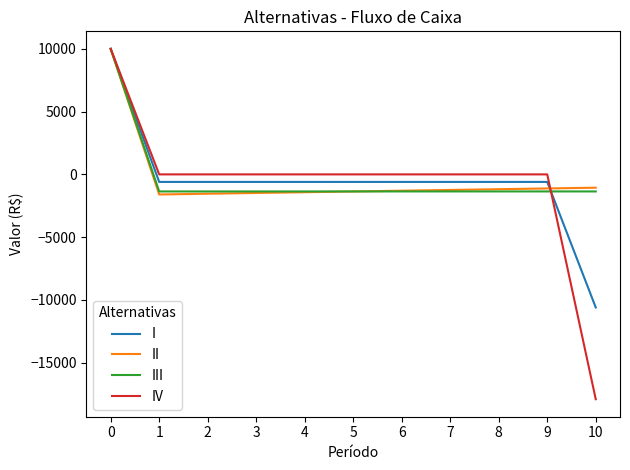

True or false: II and IV cross at least once.

True